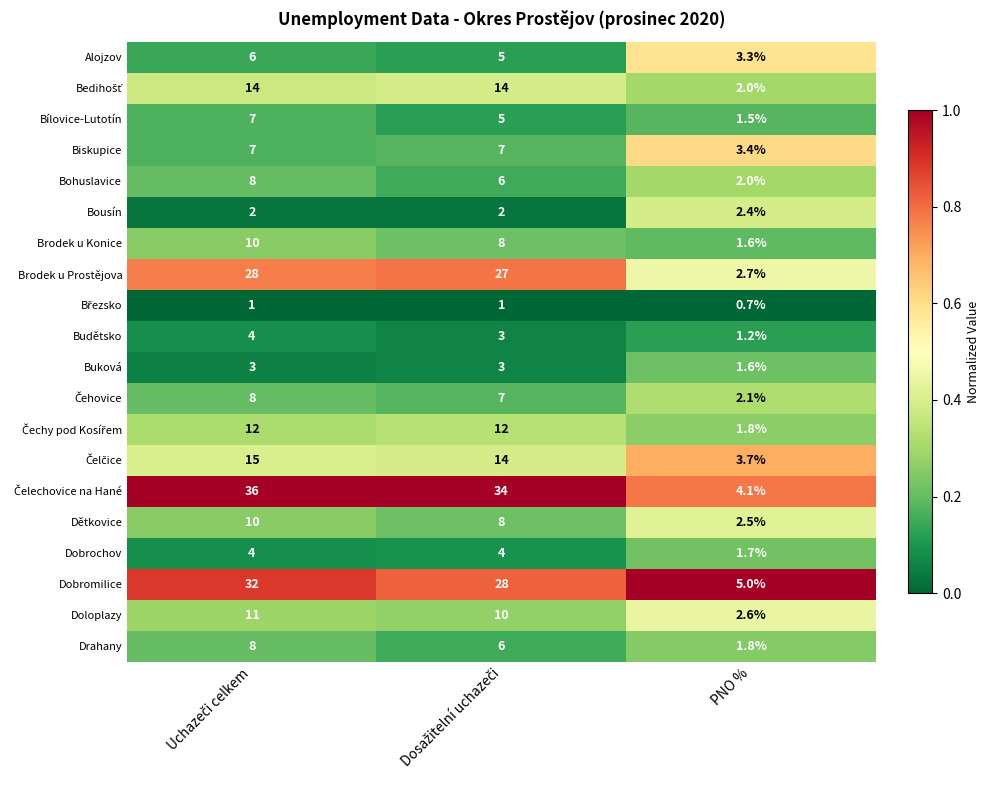

What value does the Alojzov series have at PNO %?

3.3